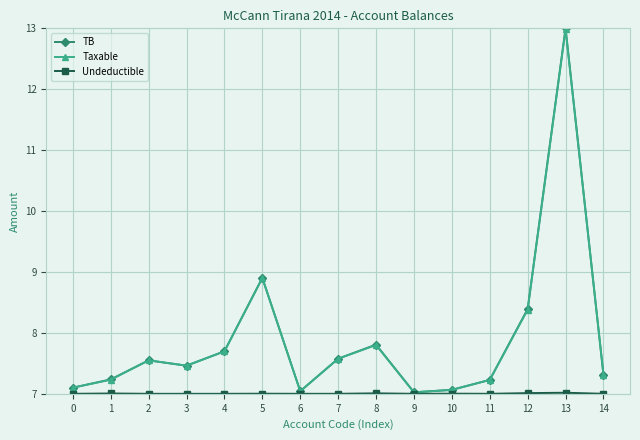

What is the total value across all series at 4?

22.4